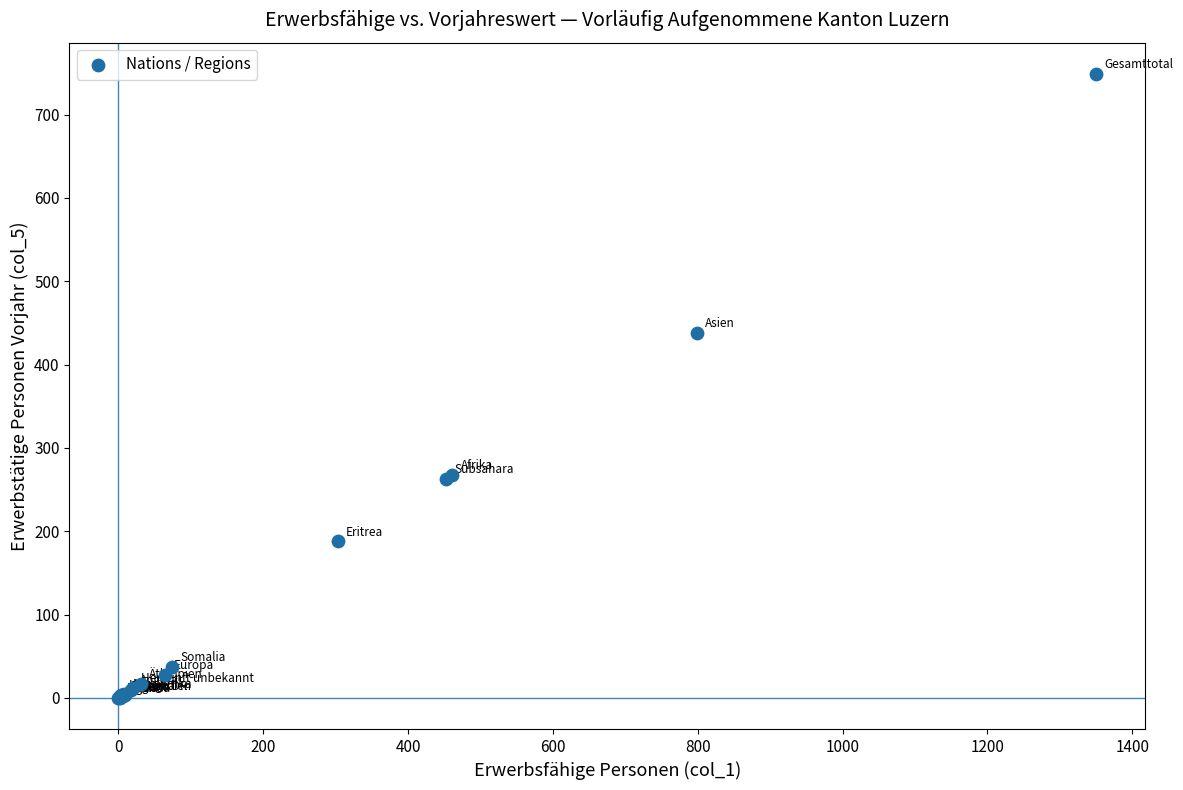

What Y value in the scatter plot is closest to 374?

438